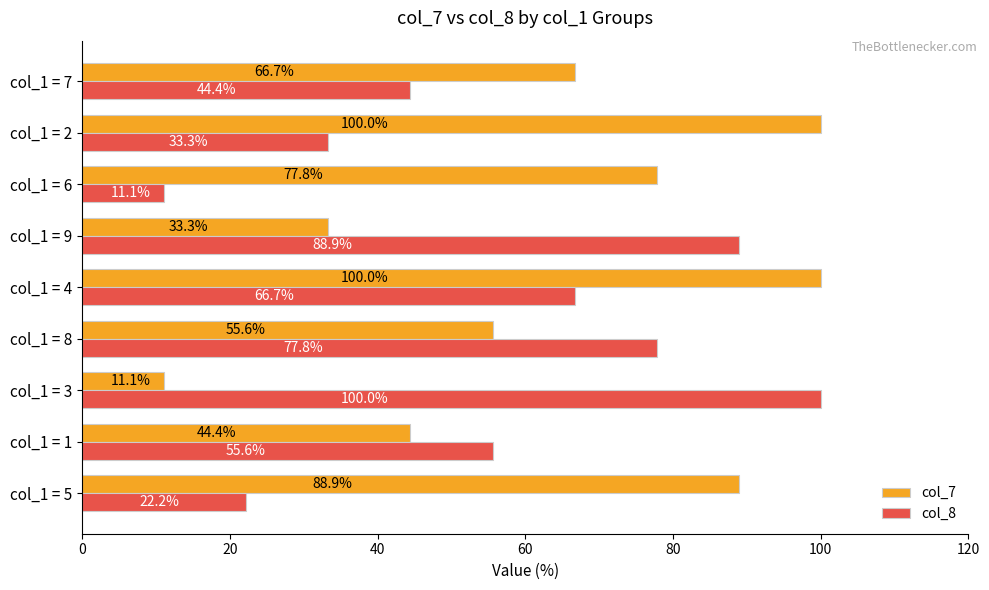

What is the difference between the maximum and minimum values in the col_8 series?

88.9